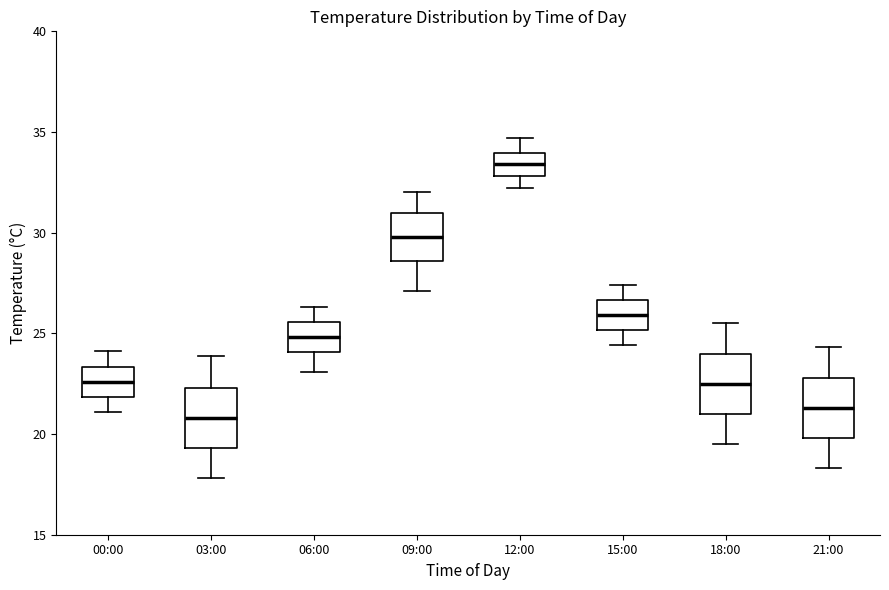

Reading left to right, read every box against the y-axis: the position of its median line, the range the box covers, and the ends of its whiskers. The values are not printed on the chart, so give them approximately, as read against the axis.

00:00: median 22.5, box 22.0 to 23.5, whiskers 21.0 to 24.0
03:00: median 21.0, box 19.5 to 22.5, whiskers 18.0 to 24.0
06:00: median 25.0, box 24.0 to 25.5, whiskers 23.0 to 26.5
09:00: median 30.0, box 28.5 to 31.0, whiskers 27.0 to 32.0
12:00: median 33.5, box 33.0 to 34.0, whiskers 32.0 to 34.5
15:00: median 26.0, box 25.0 to 26.5, whiskers 24.5 to 27.5
18:00: median 22.5, box 21.0 to 24.0, whiskers 19.5 to 25.5
21:00: median 21.5, box 20.0 to 23.0, whiskers 18.5 to 24.5